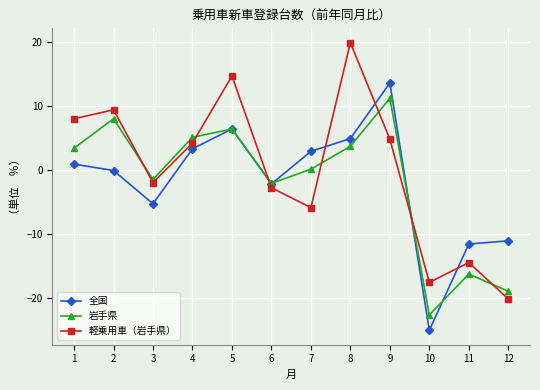

How many values in the 軽乗用車（岩手県） series exceed 4?

6